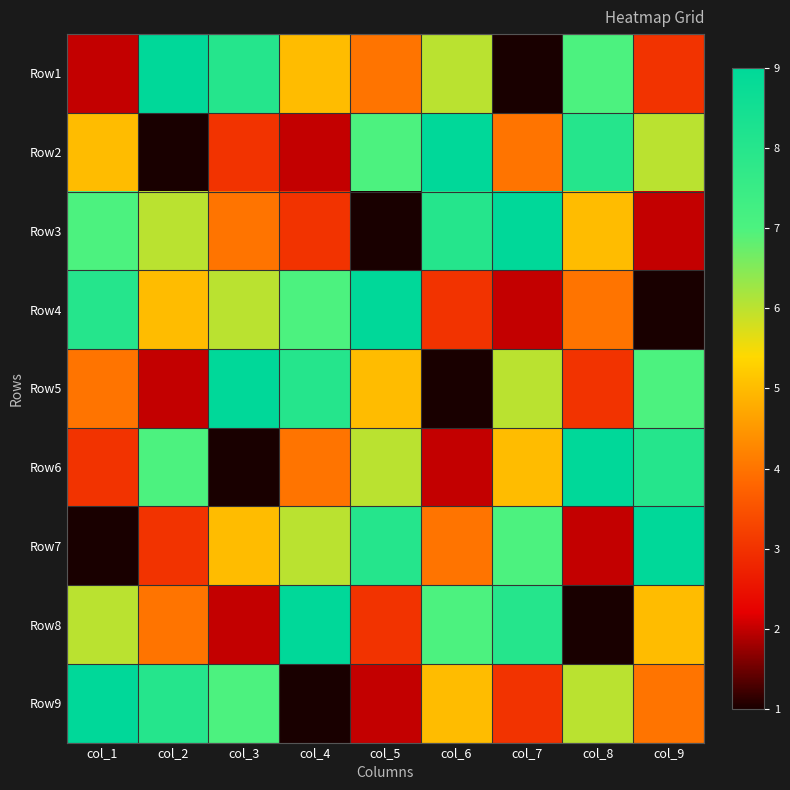

Reading left to right, extract all data points from this chart.

Row1: col_1=2	col_2=9	col_3=8	col_4=5	col_5=4	col_6=6	col_7=1	col_8=7	col_9=3
Row2: col_1=5	col_2=1	col_3=3	col_4=2	col_5=7	col_6=9	col_7=4	col_8=8	col_9=6
Row3: col_1=7	col_2=6	col_3=4	col_4=3	col_5=1	col_6=8	col_7=9	col_8=5	col_9=2
Row4: col_1=8	col_2=5	col_3=6	col_4=7	col_5=9	col_6=3	col_7=2	col_8=4	col_9=1
Row5: col_1=4	col_2=2	col_3=9	col_4=8	col_5=5	col_6=1	col_7=6	col_8=3	col_9=7
Row6: col_1=3	col_2=7	col_3=1	col_4=4	col_5=6	col_6=2	col_7=5	col_8=9	col_9=8
Row7: col_1=1	col_2=3	col_3=5	col_4=6	col_5=8	col_6=4	col_7=7	col_8=2	col_9=9
Row8: col_1=6	col_2=4	col_3=2	col_4=9	col_5=3	col_6=7	col_7=8	col_8=1	col_9=5
Row9: col_1=9	col_2=8	col_3=7	col_4=1	col_5=2	col_6=5	col_7=3	col_8=6	col_9=4